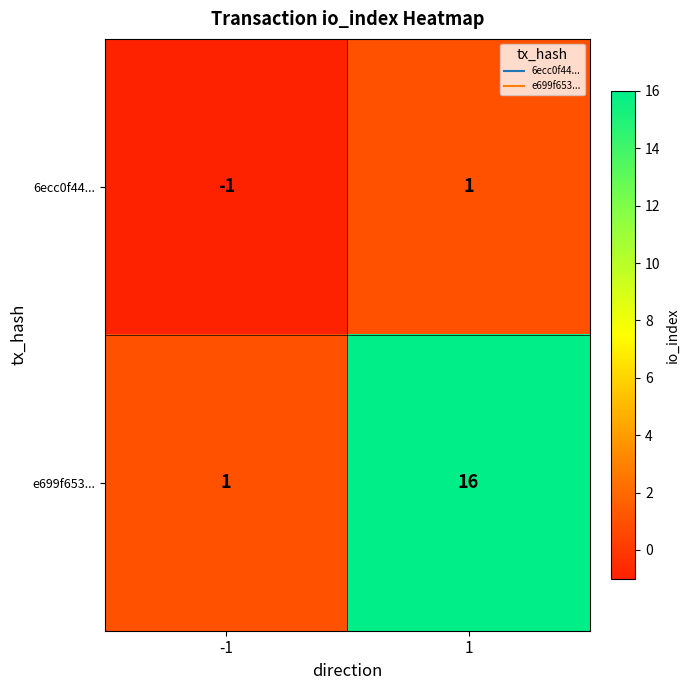

At which category is the sum across all series the highest?

1